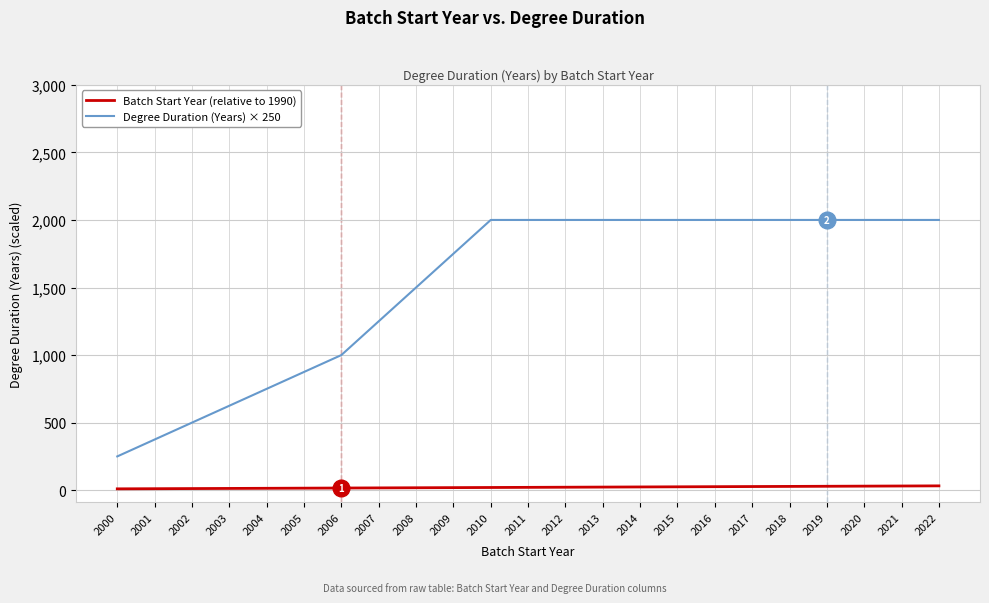

Is the value of Batch Start Year (relative to 1990) at 2004 greater than the value of Degree Duration (Years) × 250 at 2006?

No